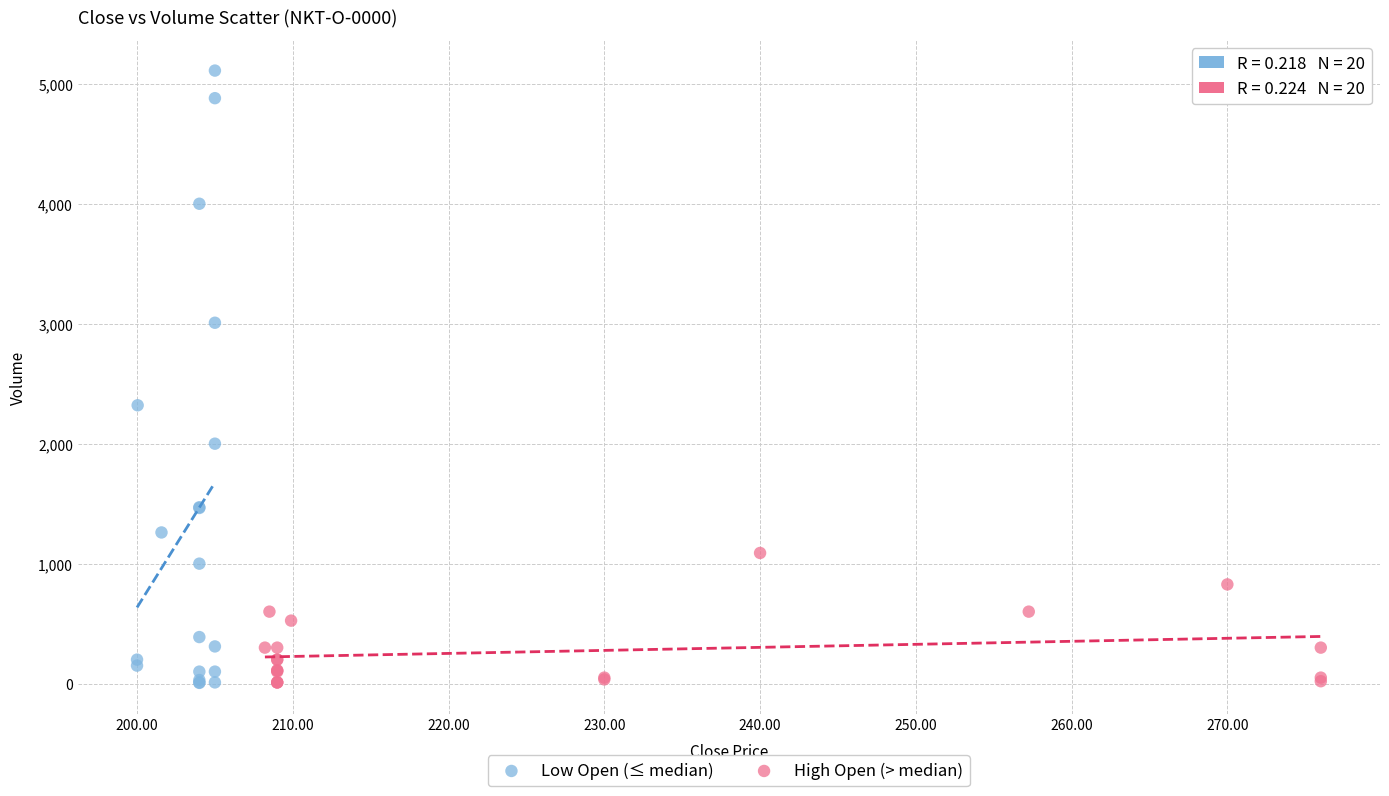

Which series has the largest Y range (max minus min)?

Low Open (≤ median)